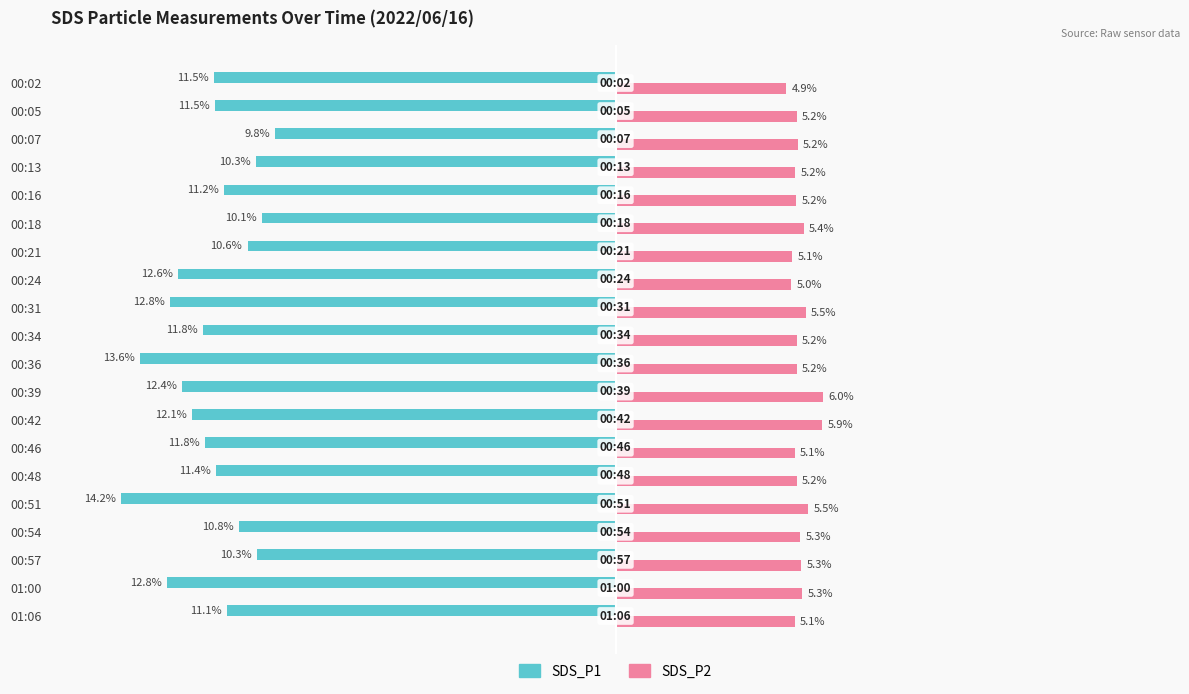

Between 00:07 and 00:36, which series saw the biggest shift?

SDS_P1